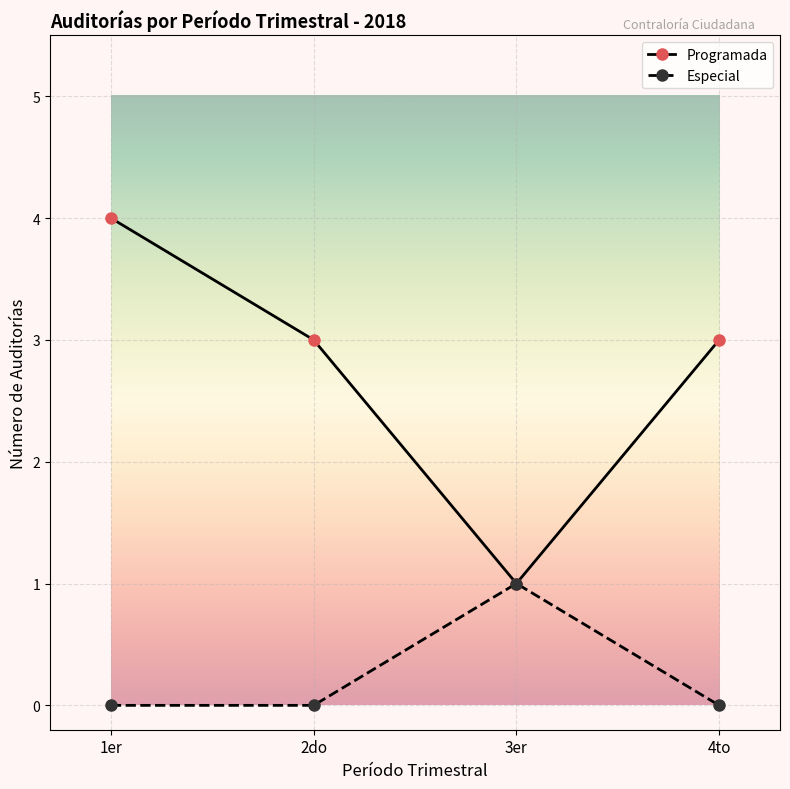

In Especial, how many points are higher than both neighbors (excluding endpoints)?

1